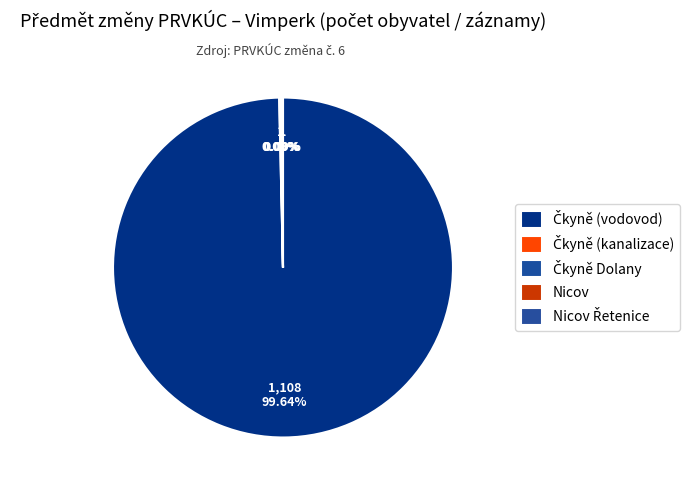

Is it true that Nicov Řetenice is 13% of the pie?

False